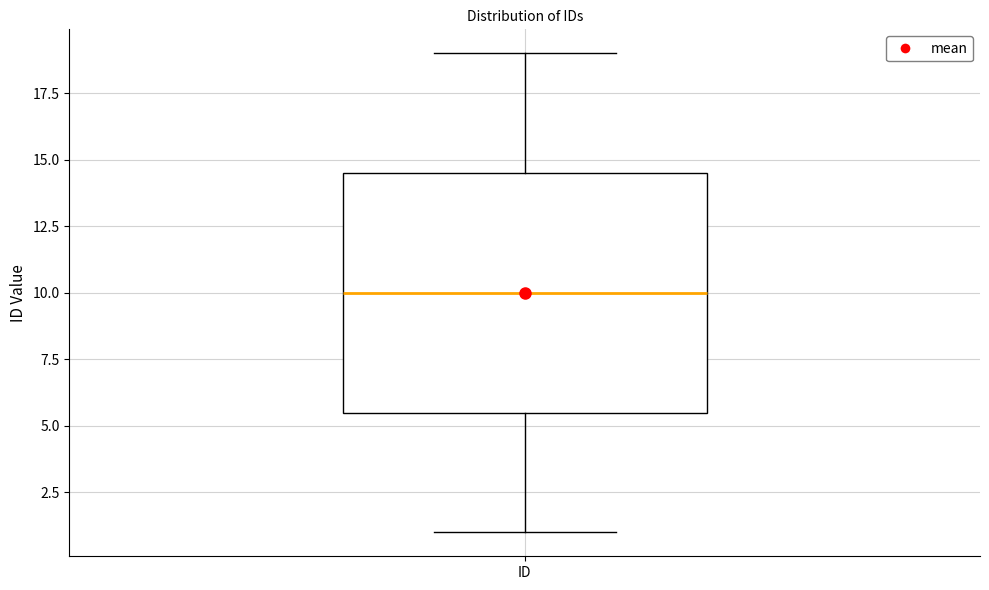

Transcribe this box plot: give where the median line is, the range the box spans, and where the two whiskers end, as read against the y-axis. The values are not printed on the chart, so give them approximately, as read against the axis.

median 10.0, box 5.5 to 14.5, whiskers 1.0 to 19.0